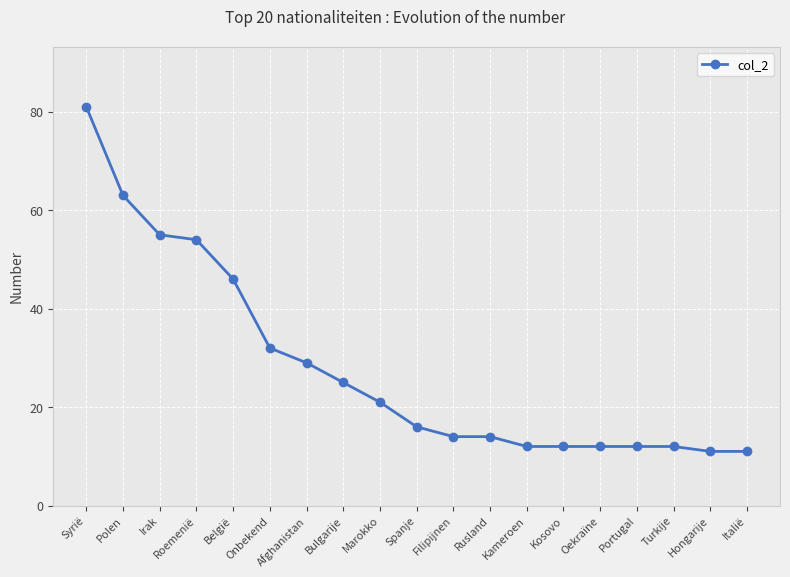

Where is the data nearest to the value 46?

België